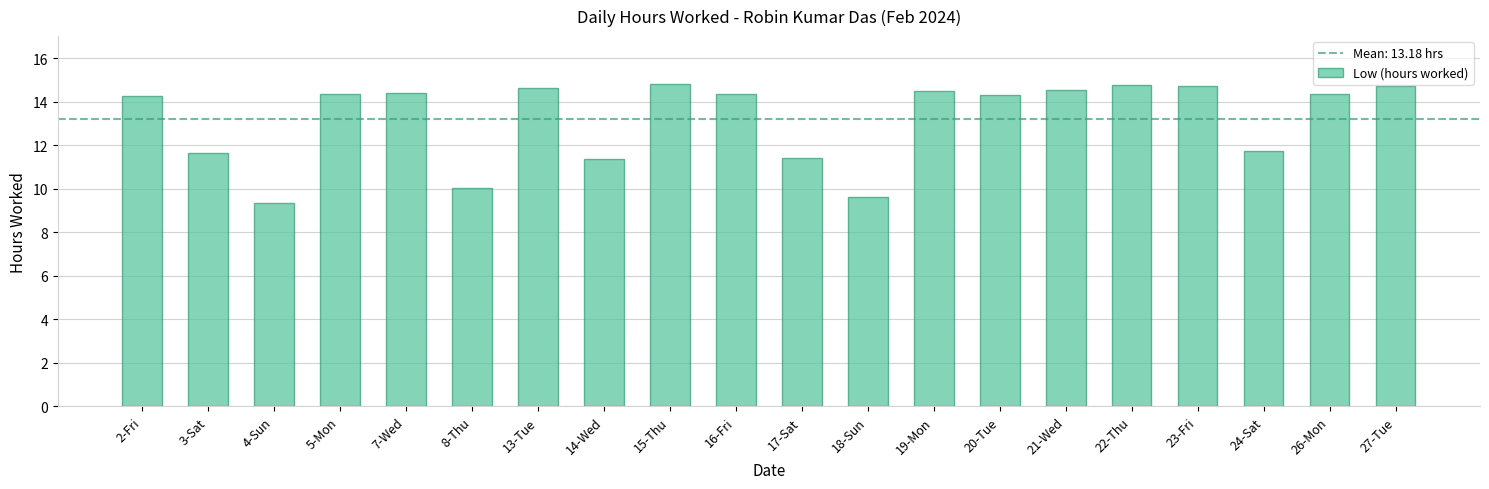

What is the change in value from 14-Wed to 20-Tue?

+2.9